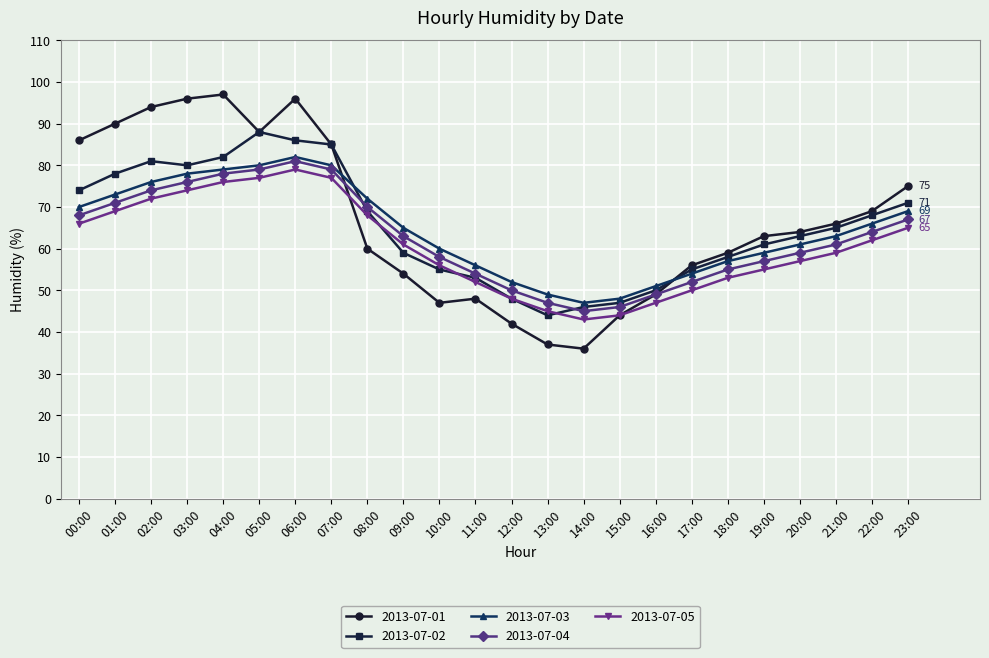

Is the value of 2013-07-02 at 14:00 greater than the value of 2013-07-05 at 11:00?

No